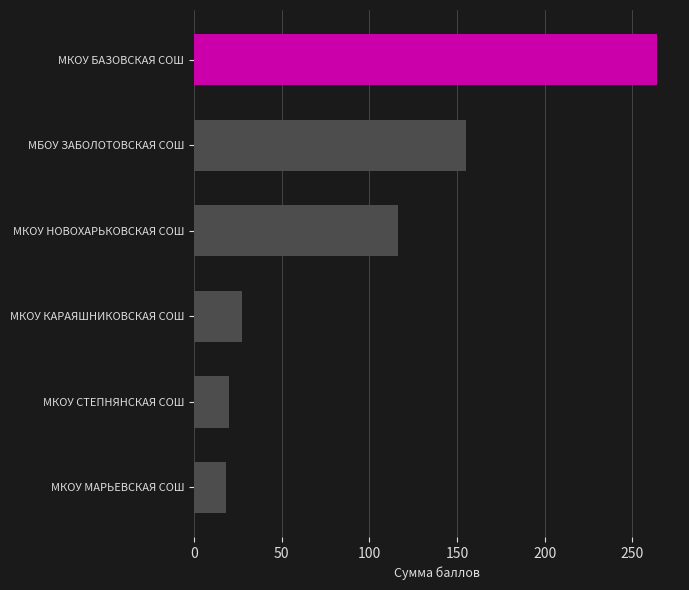

At which label is the value closest to 141?

МБОУ ЗАБОЛОТОВСКАЯ СОШ